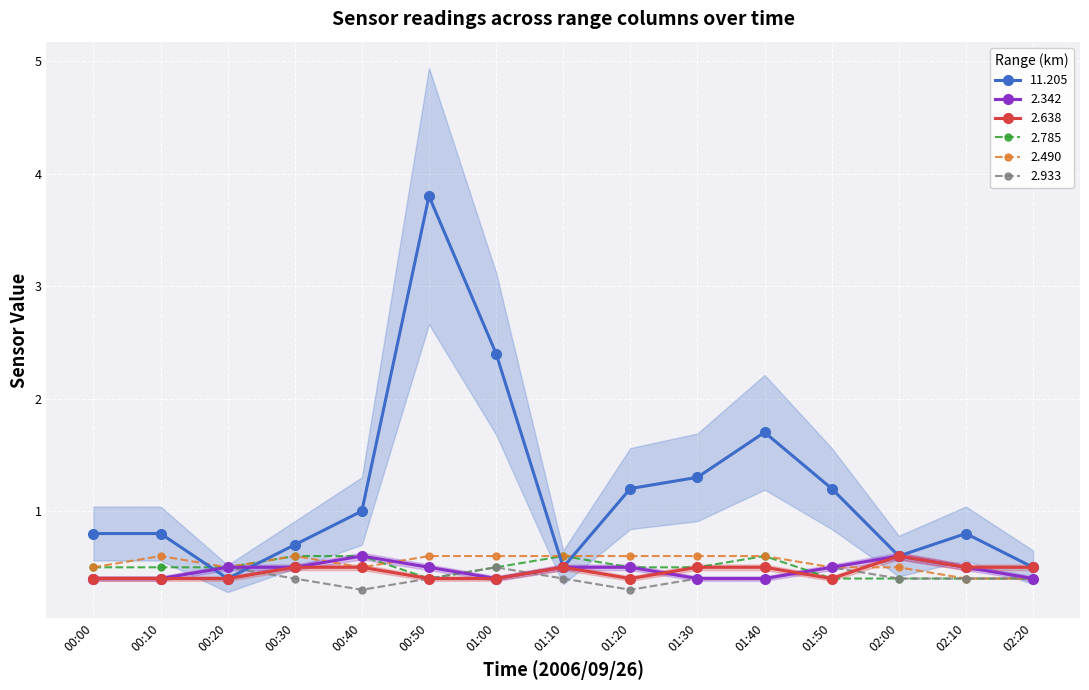

How many lines are shown in the chart?

6